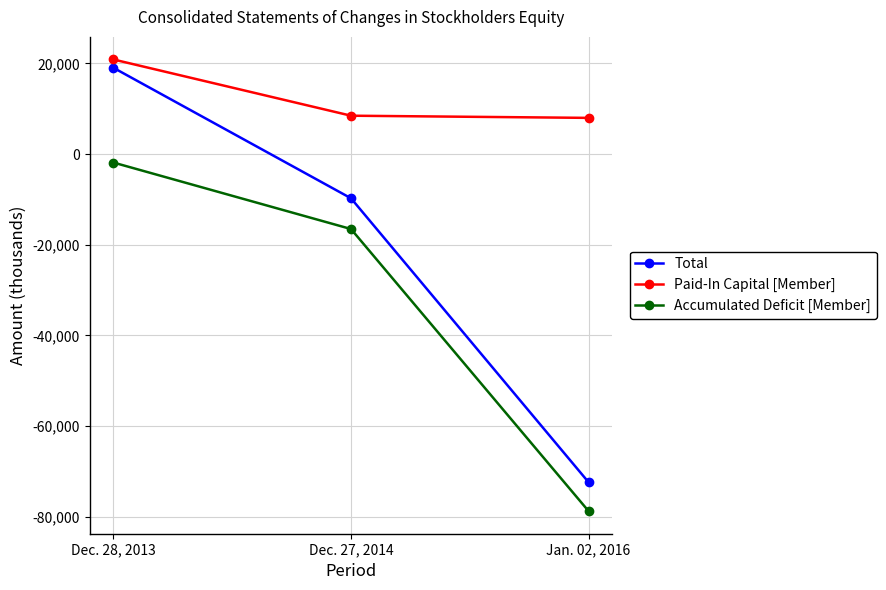

List the series in order of their peak value, highest first.

Paid-In Capital [Member], Total, Accumulated Deficit [Member]